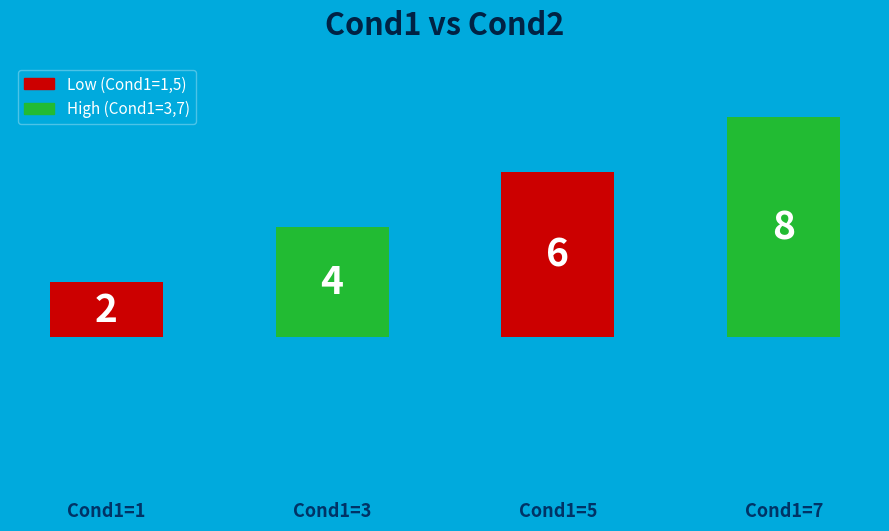

Rank the categories by value from highest to lowest.

7, 5, 3, 1